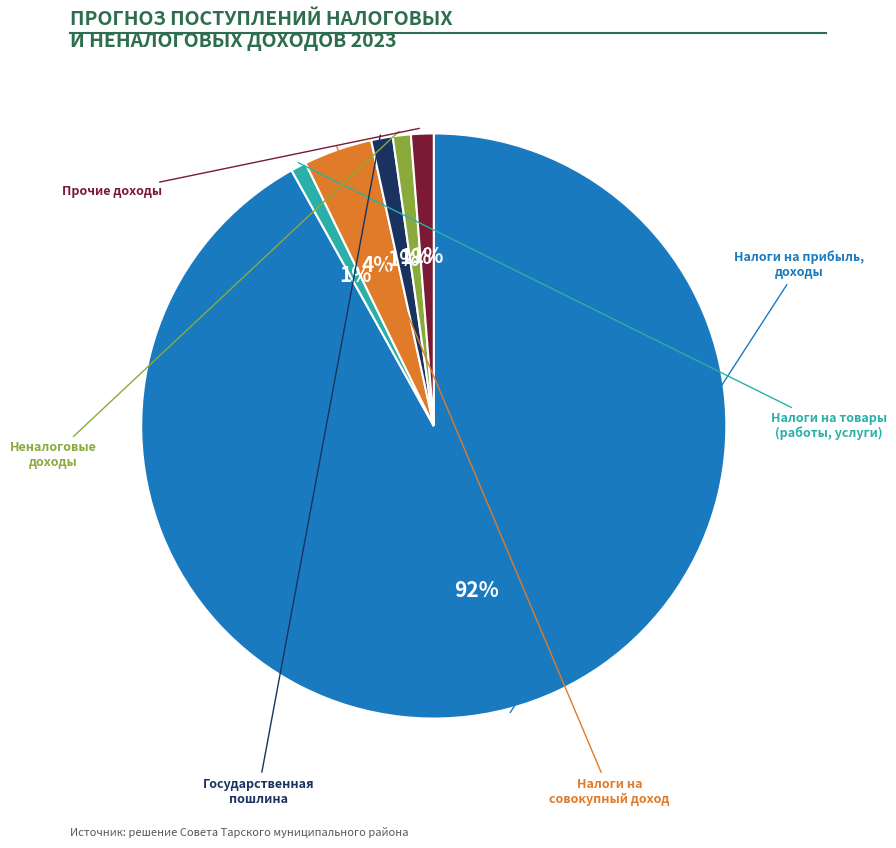

To the nearest percent, what is the difference between the largest and smallest slice percentages?

91%